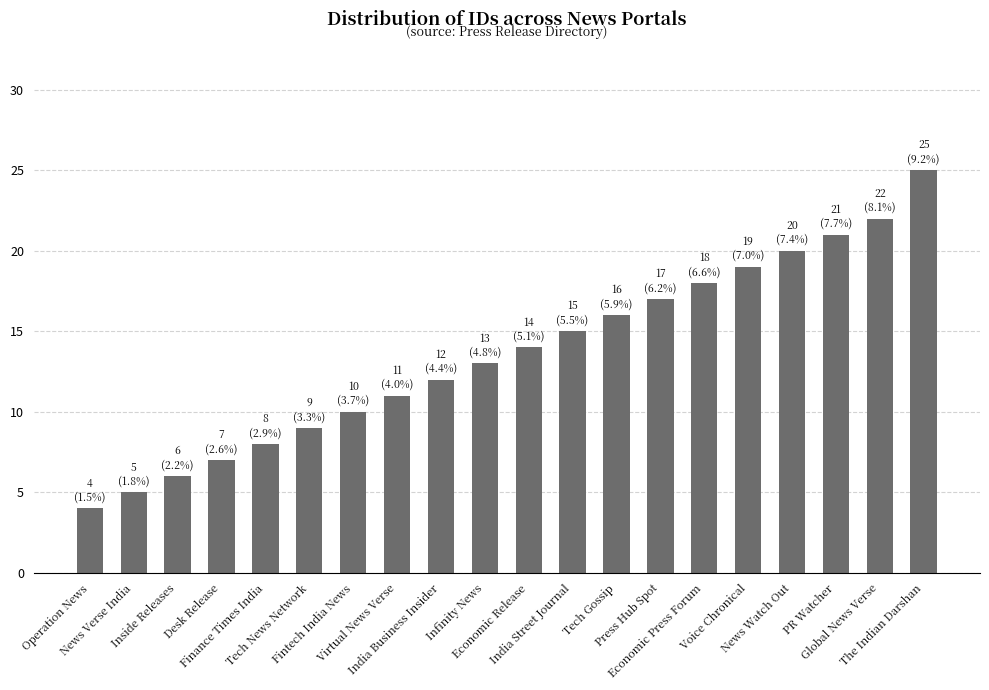

What is the change in value from News Verse India to Infinity News?

+8